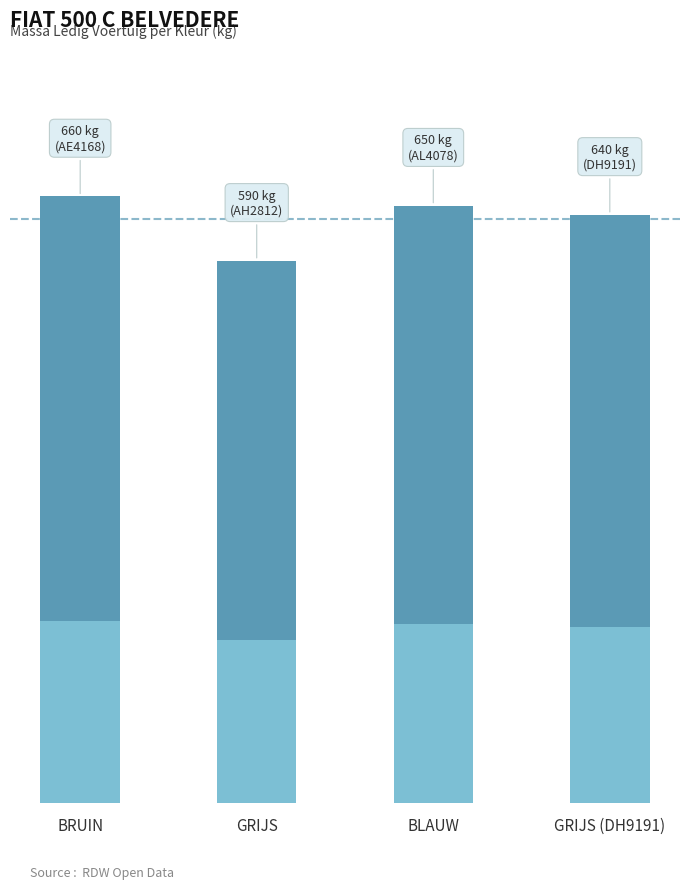

Which category has the lowest value across all series?

GRIJS